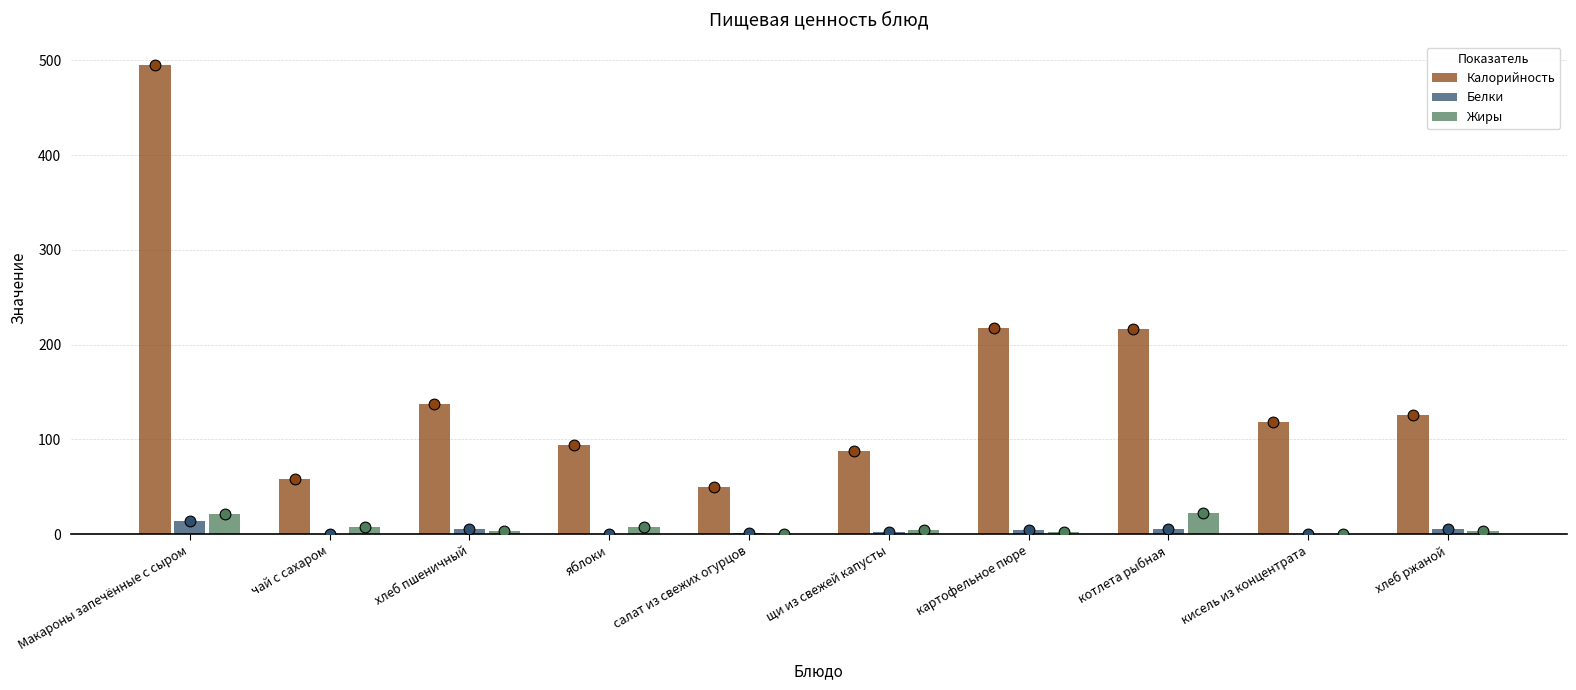

What are all the series names shown in the legend?

Калорийность, Белки, Жиры